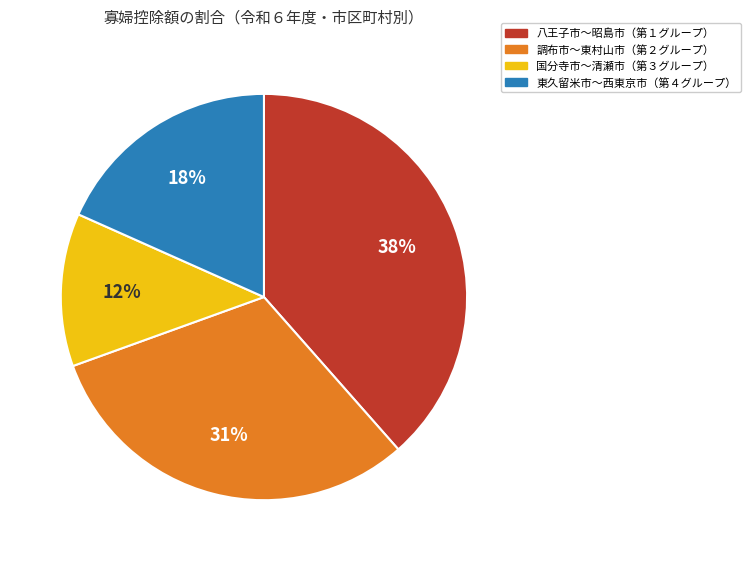

Is there a majority slice in this chart?

No